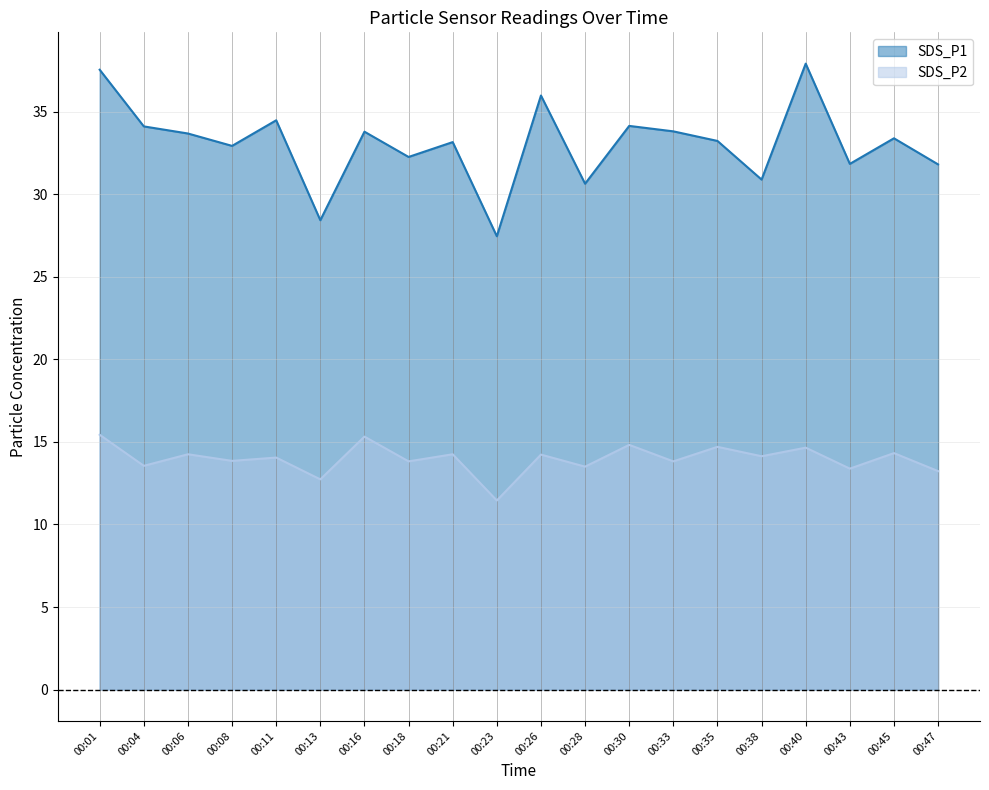

What is the minimum value for SDS_P1?

27.4